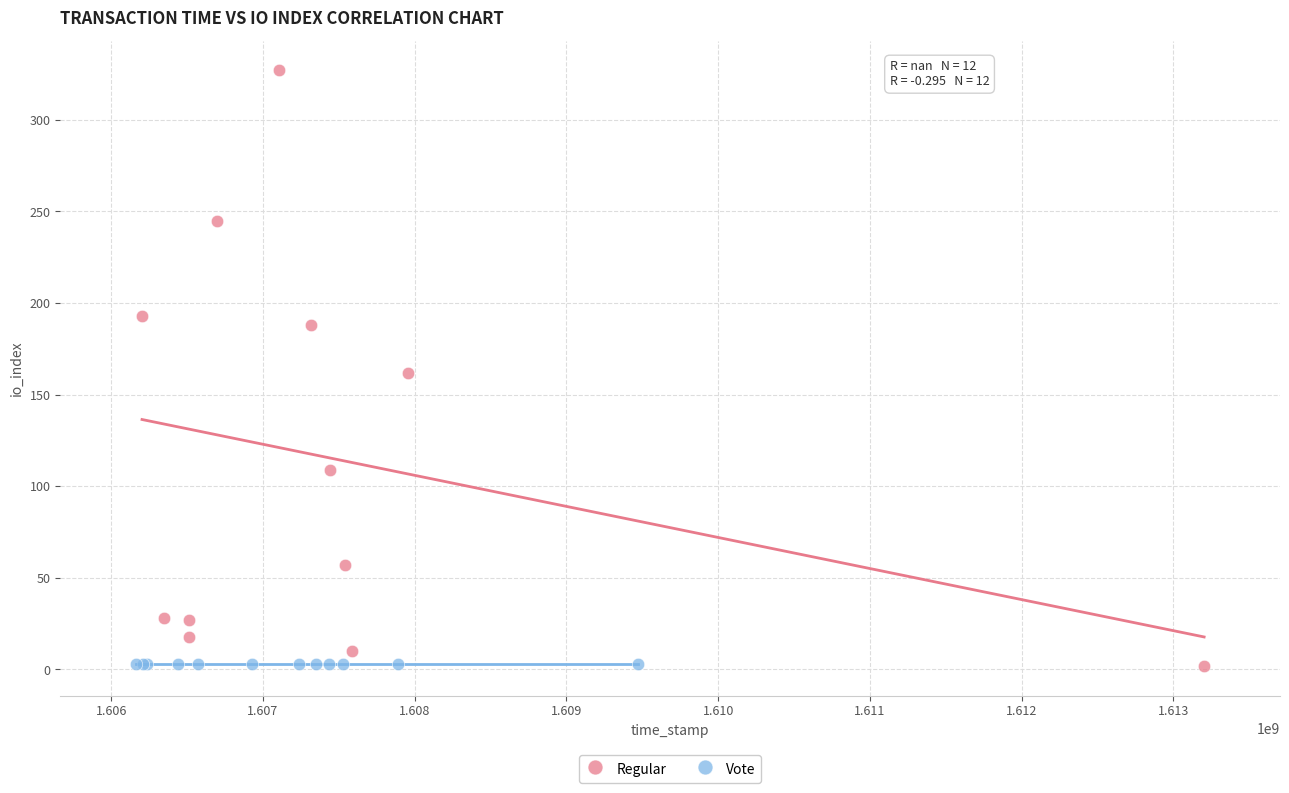

Which series contains the highest Y value?

Regular